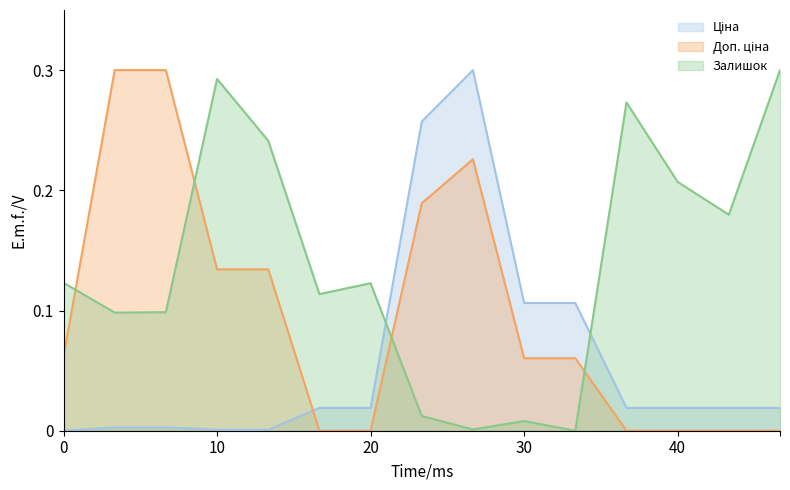

Does the chart have visible grid lines?

No